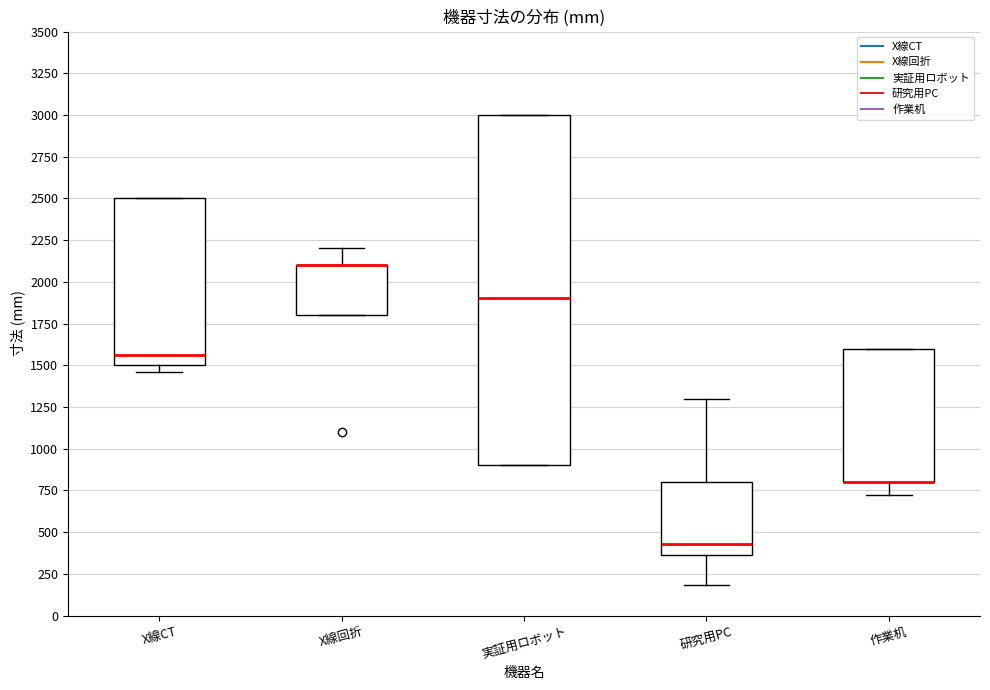

Reading left to right, transcribe this box plot: for each box, give where its median line is, the range the box spans, and where its two whiskers end, as read against the y-axis. The values are not printed on the chart, so give them approximately, as read against the axis.

X線CT: median 1550, box 1500 to 2500, whiskers 1450 to 2500
X線回折: median 2100 (drawn on the box's upper edge), box 1800 to 2100, whiskers 1800 to 2200
実証用ロボット: median 1900, box 900 to 3000, whiskers 900 to 3000
研究用PC: median 450, box 350 to 800, whiskers 200 to 1300
作業机: median 800 (drawn on the box's lower edge), box 800 to 1600, whiskers 700 to 1600